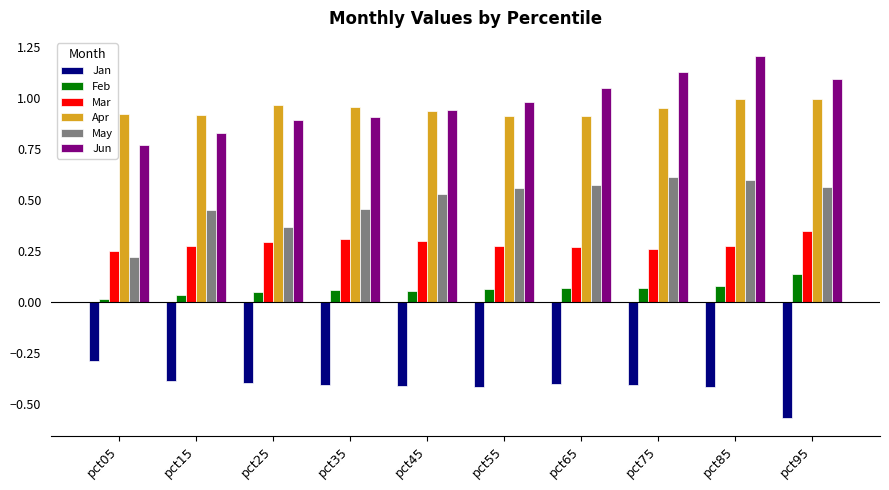

At which category does the chart reach its minimum across all series?

pct95